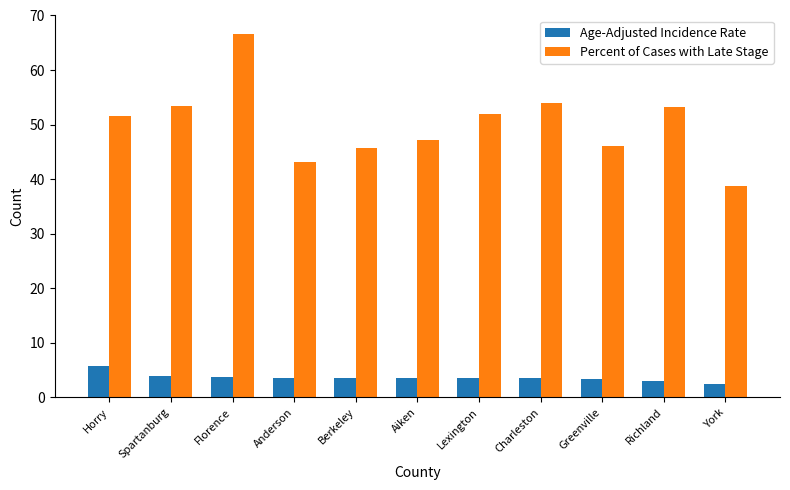

Which series has the largest total across all categories?

Percent of Cases with Late Stage